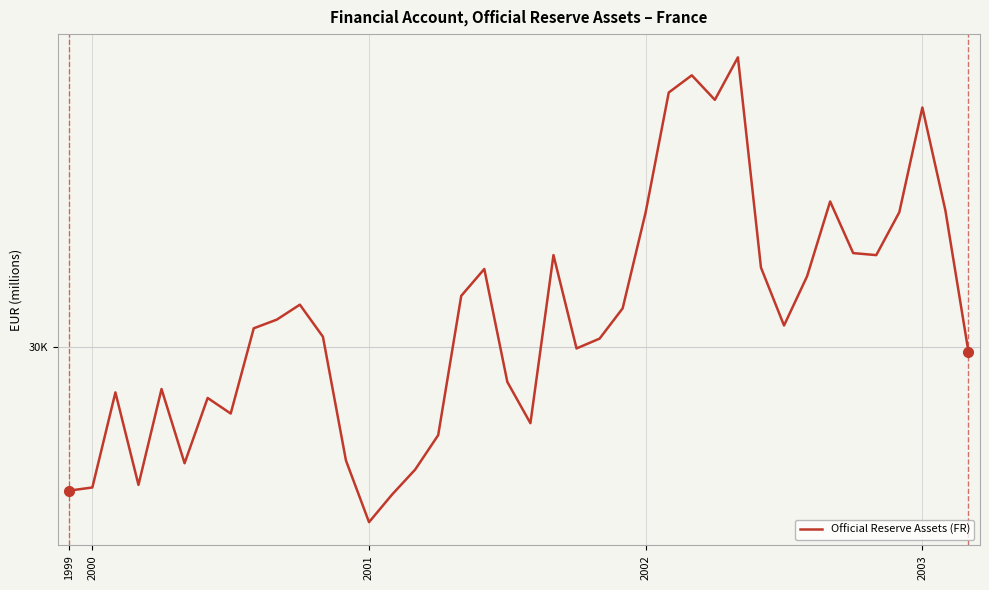

Does the chart have visible grid lines?

Yes